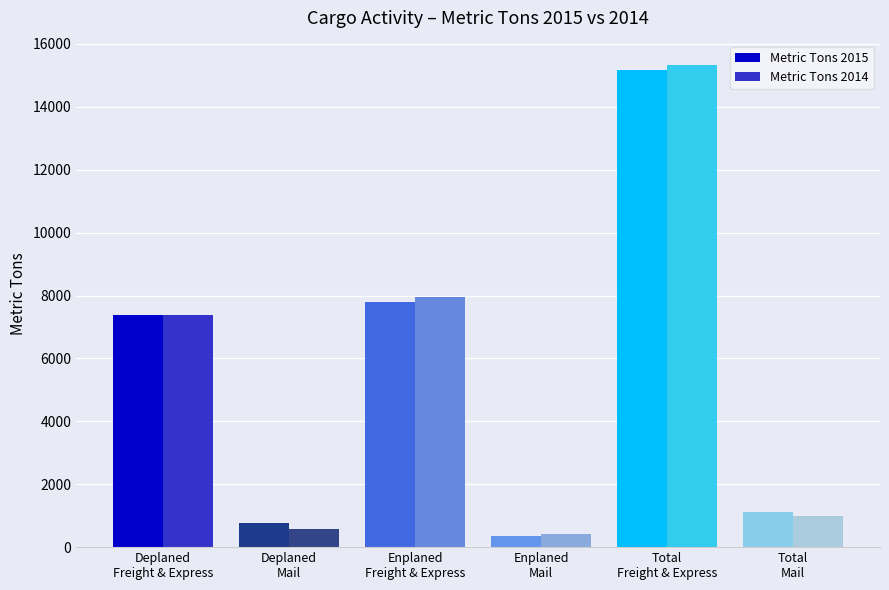

What is the value of the Metric Tons 2014 bar at the 2nd from the left?

563.6